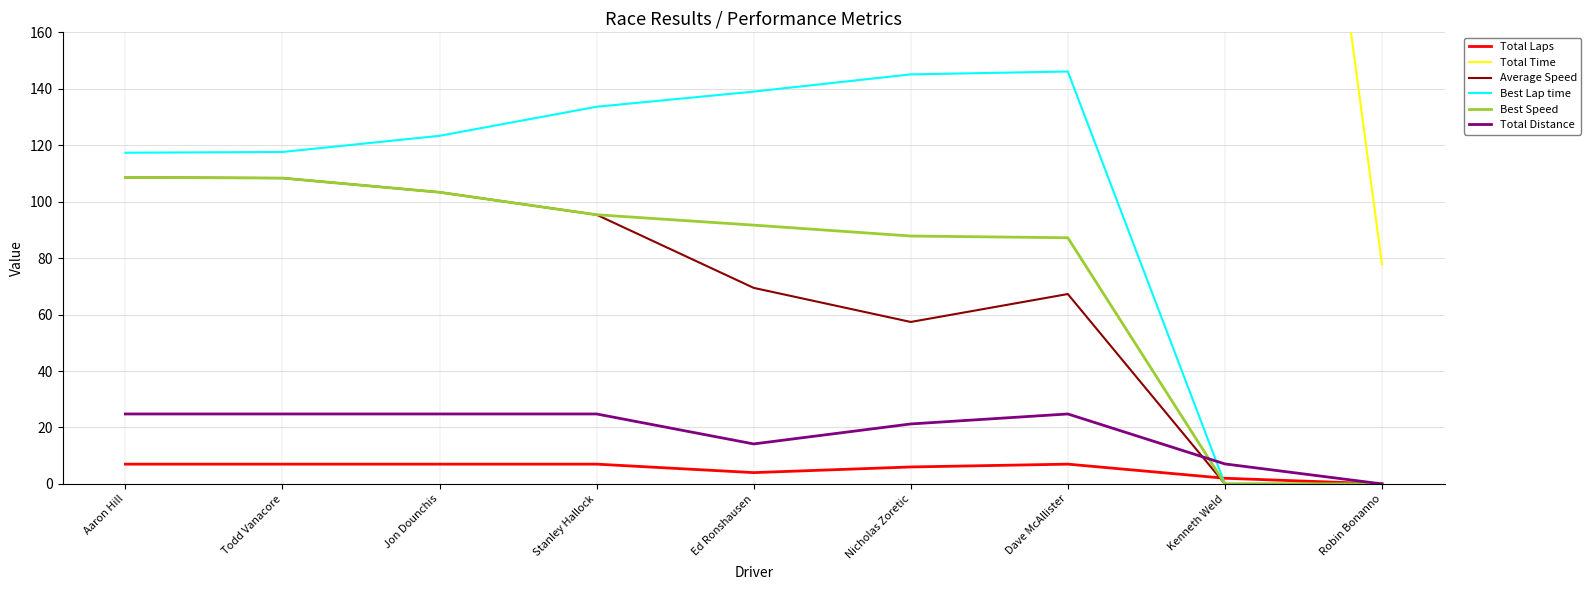

Does the chart display data point markers on the line(s)?

No